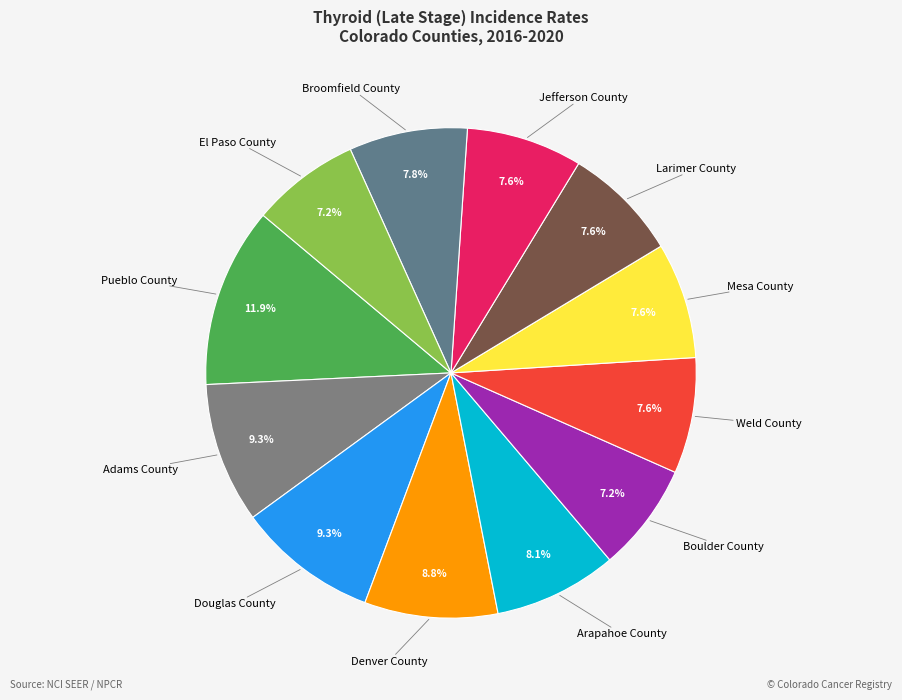

The Weld County slice represents 8% of the pie. True or false?

True